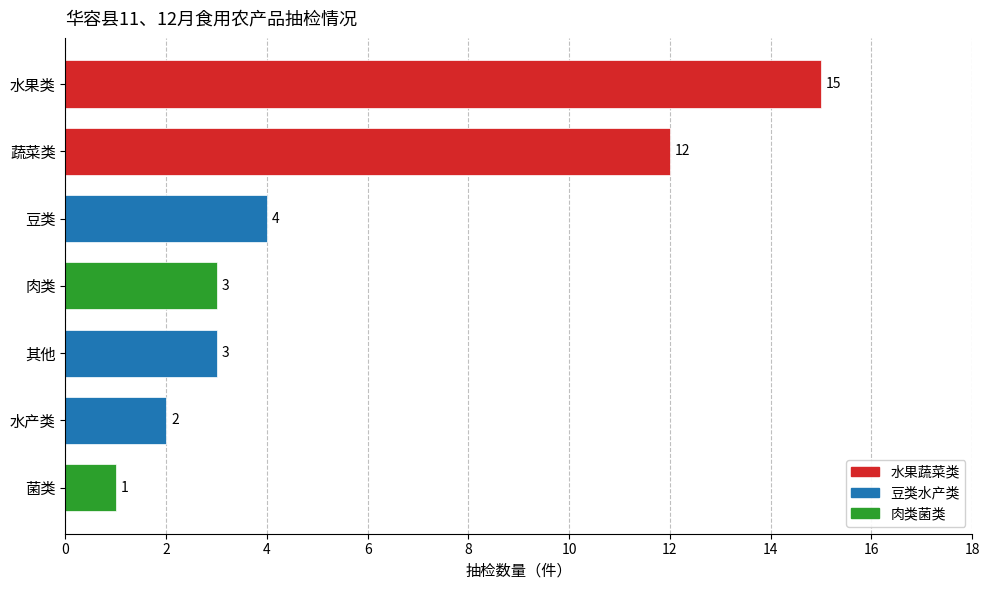

What is the change in value from 水果类 to 蔬菜类?

-3